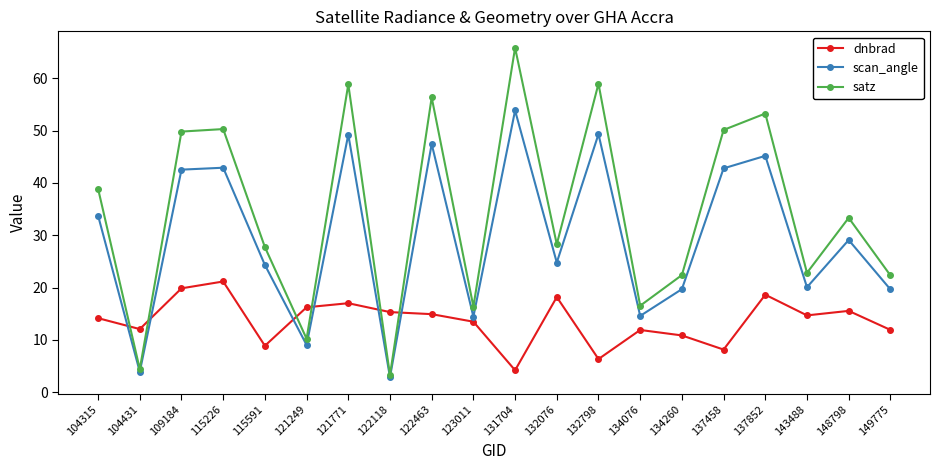

Is the value of satz at 121771 greater than the value of dnbrad at 123011?

Yes